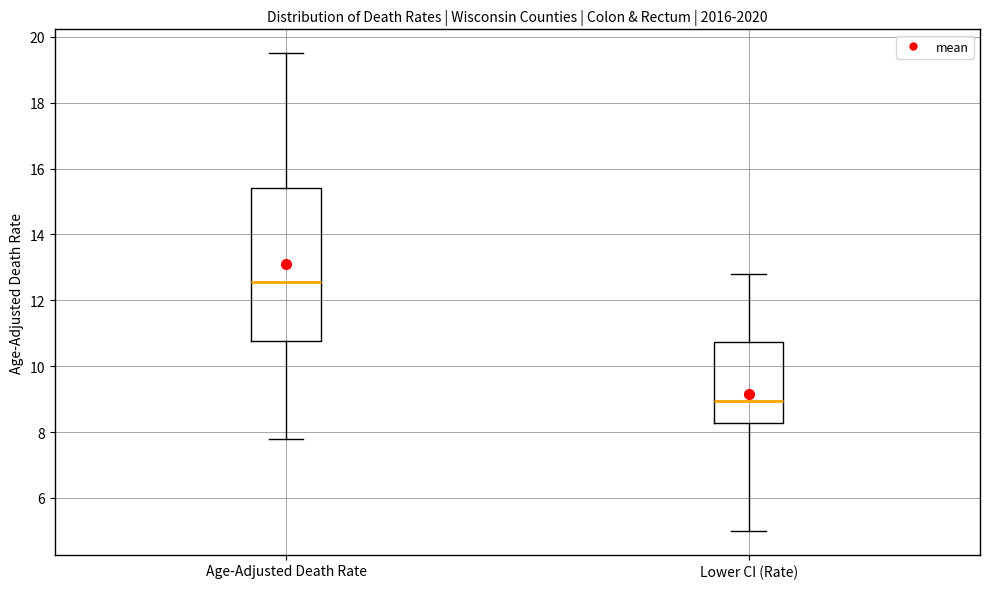

Where does the upper whisker of the box for Lower CI (Rate) end on the y-axis? The values are not printed on the chart, so give them approximately, as read against the axis.

12.8